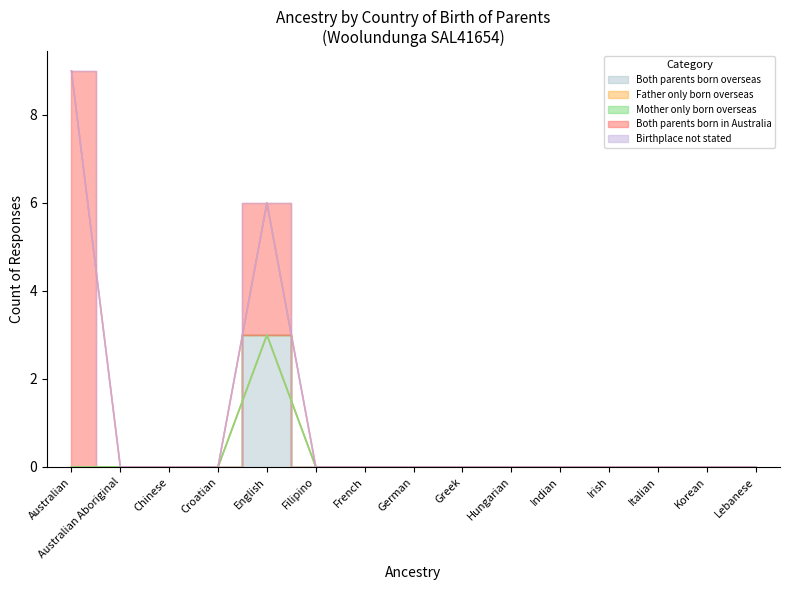

True or false: Birthplace not stated and Both parents born in Australia intersect in this chart.

False